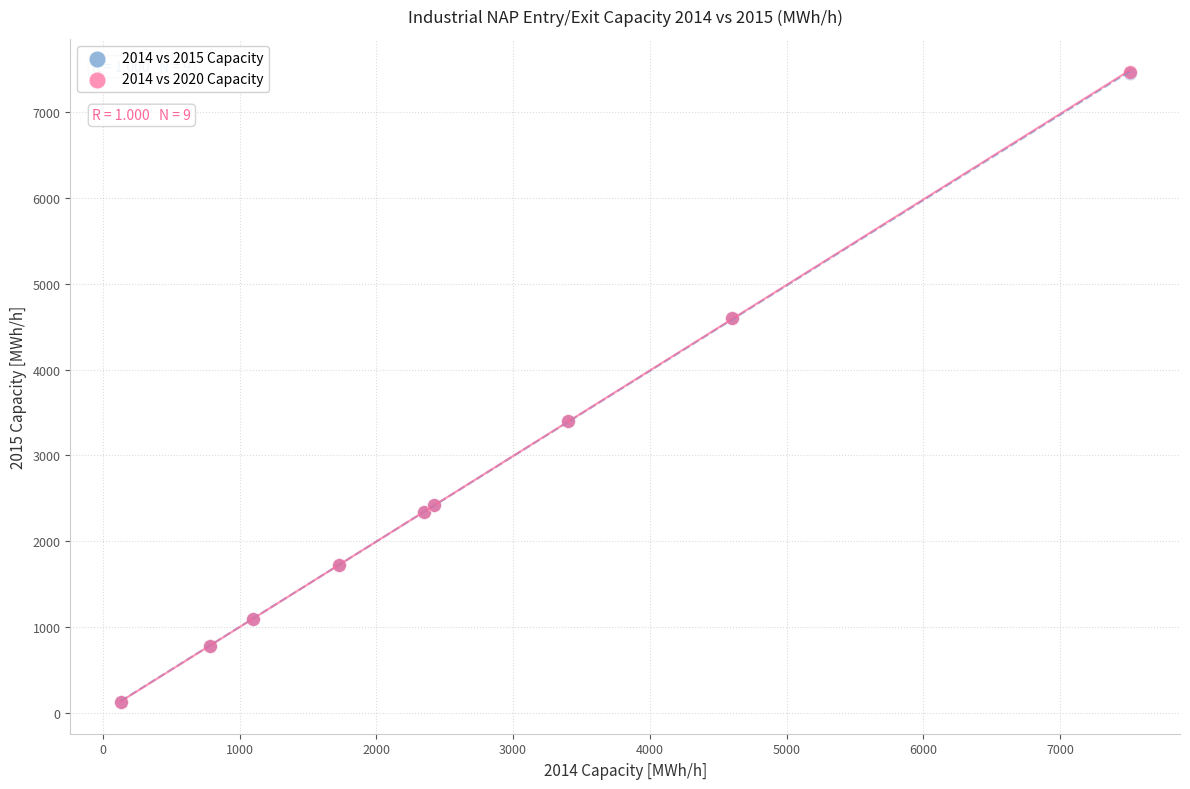

Which series has the largest Y range (max minus min)?

2014 vs 2020 Capacity